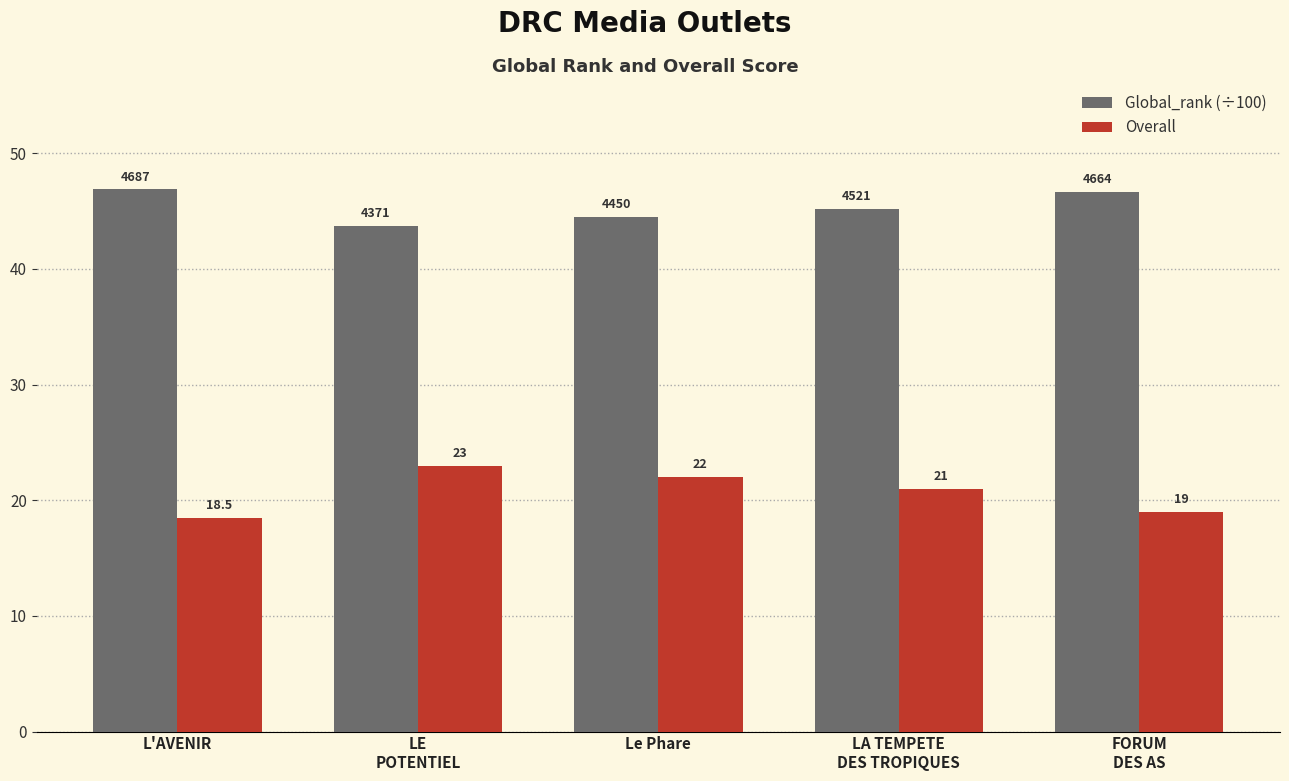

Rank the series by their average value, from highest to lowest.

Global_rank (÷100), Overall